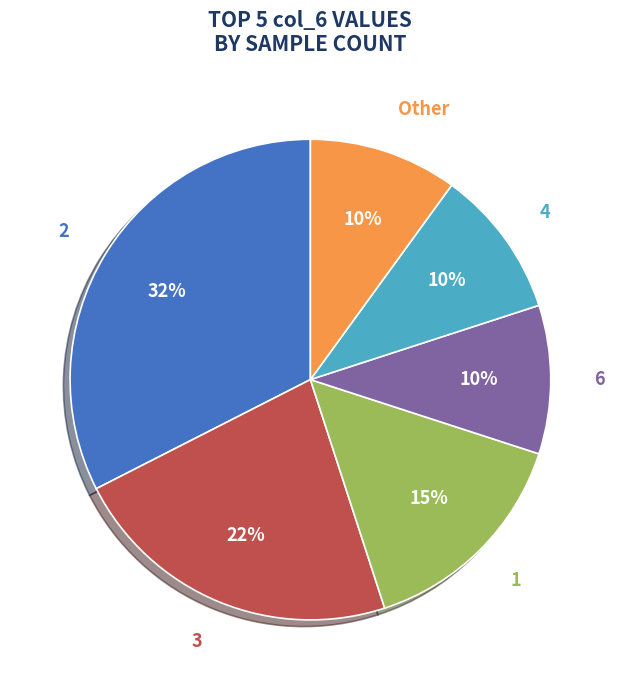

Is the sum of 2 and 6 greater than half?

No